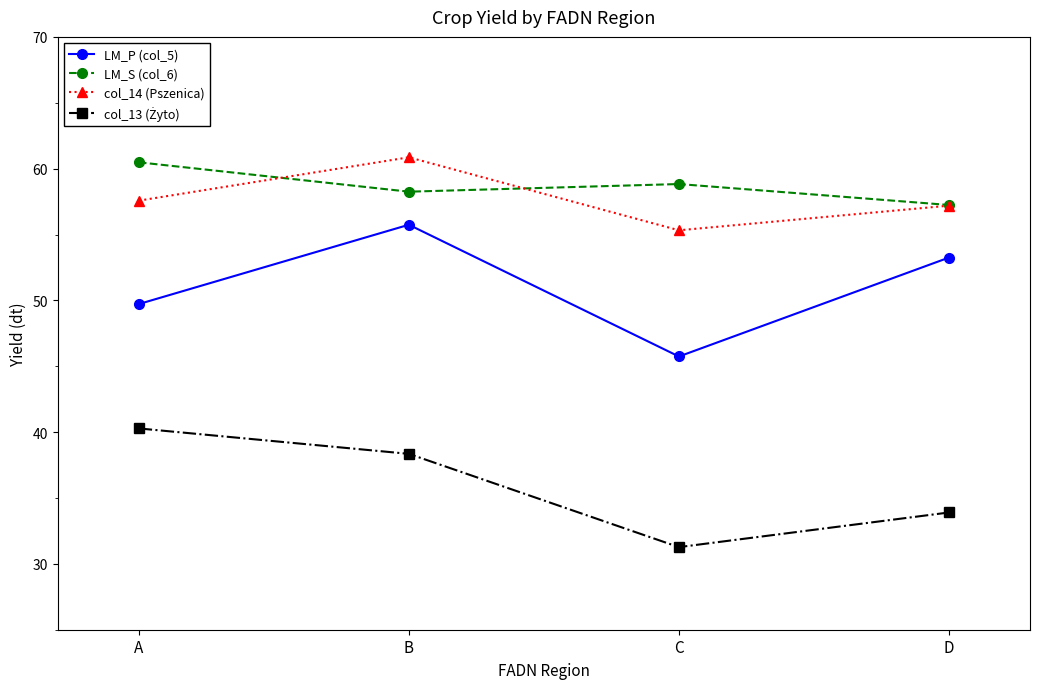

True or false: col_14 (Pszenica) and LM_P (col_5) cross at least once.

False